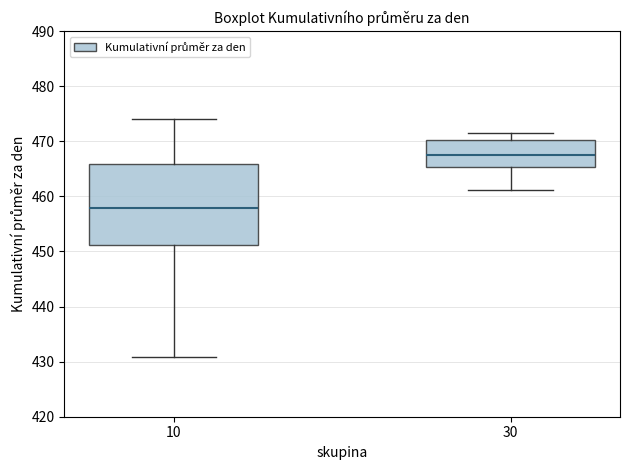

Reading left to right, read every box against the y-axis: the position of its median line, the range the box covers, and the ends of its whiskers. The values are not printed on the chart, so give them approximately, as read against the axis.

10: median 458, box 451 to 466, whiskers 431 to 474
30: median 468, box 465 to 470, whiskers 461 to 472